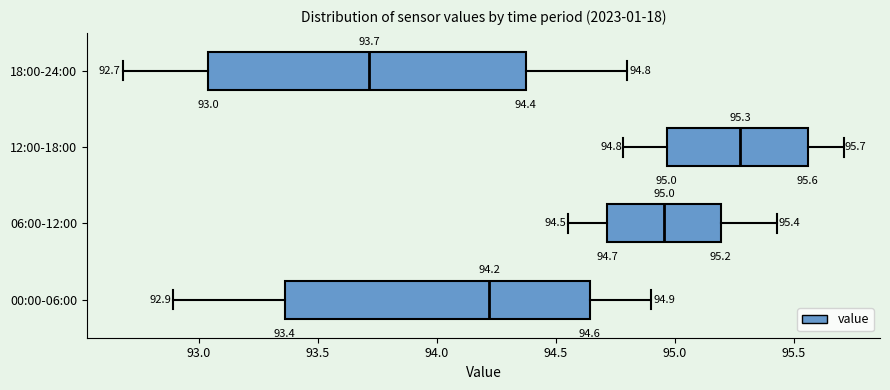

Which box has the furthest to the left median line?

18:00-24:00